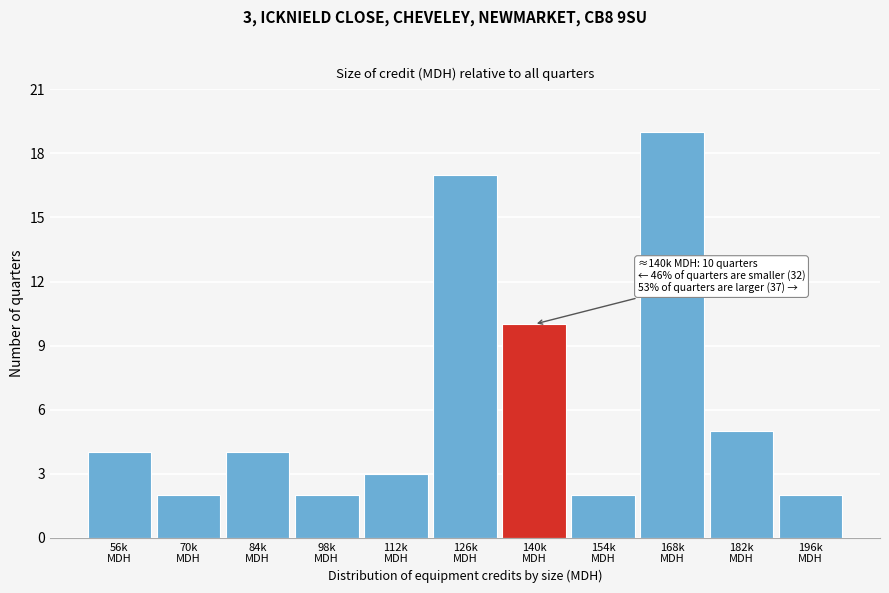

Reading left to right, transcribe all the data shown in this chart.

4	2	4	2	3	17	10	2	19	5	2